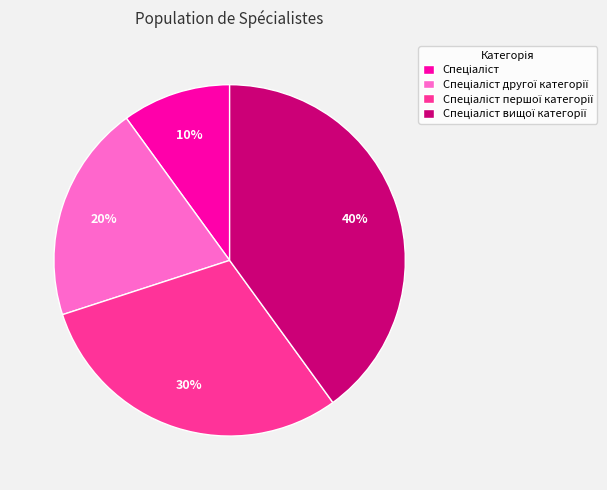

How many slices are in this pie chart?

4